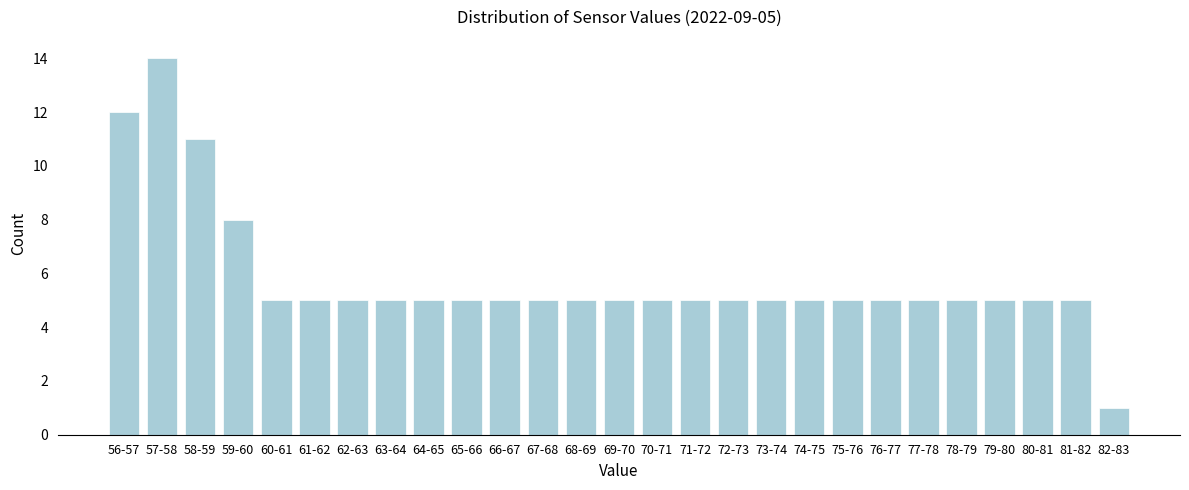

Reading left to right, extract all data points from this chart.

12	14	11	8	5	5	5	5	5	5	5	5	5	5	5	5	5	5	5	5	5	5	5	5	5	5	1